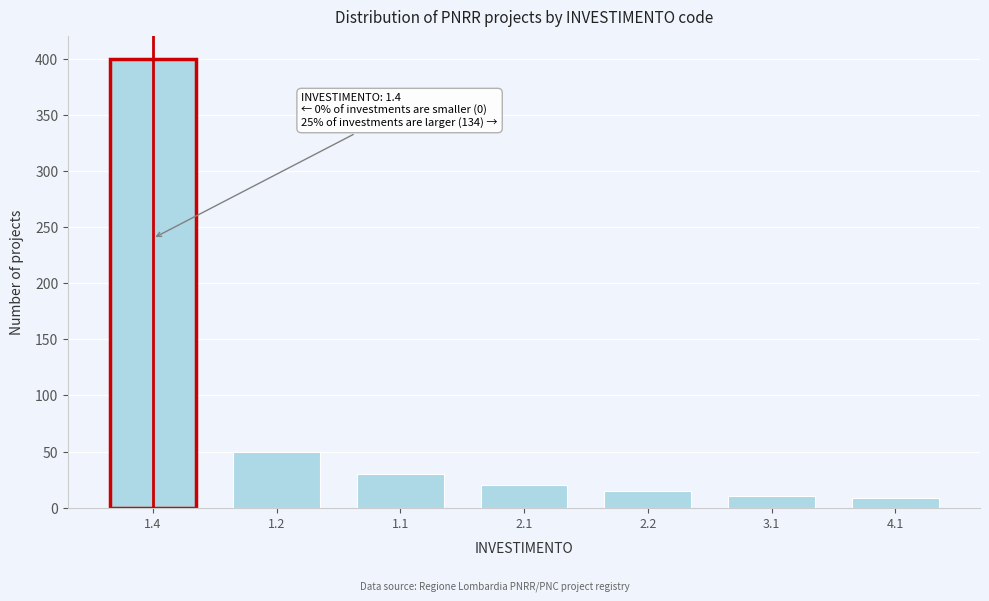

What is the value of the 4th bar from the left?

20